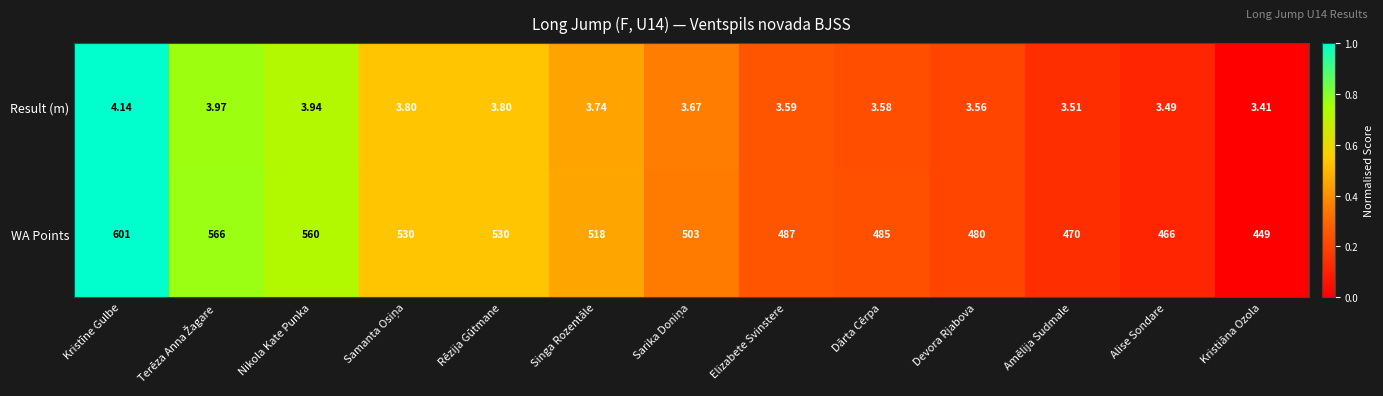

Which category has the lowest value in the Result (m) series?

Kristiāna Ozola